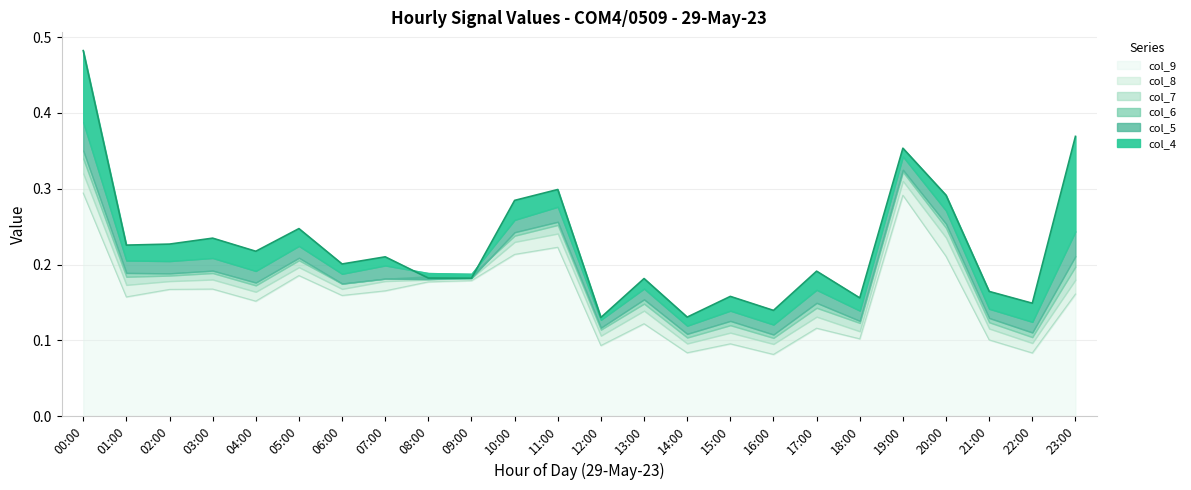

What is the difference between the maximum and minimum values in the col_4 series?

0.4